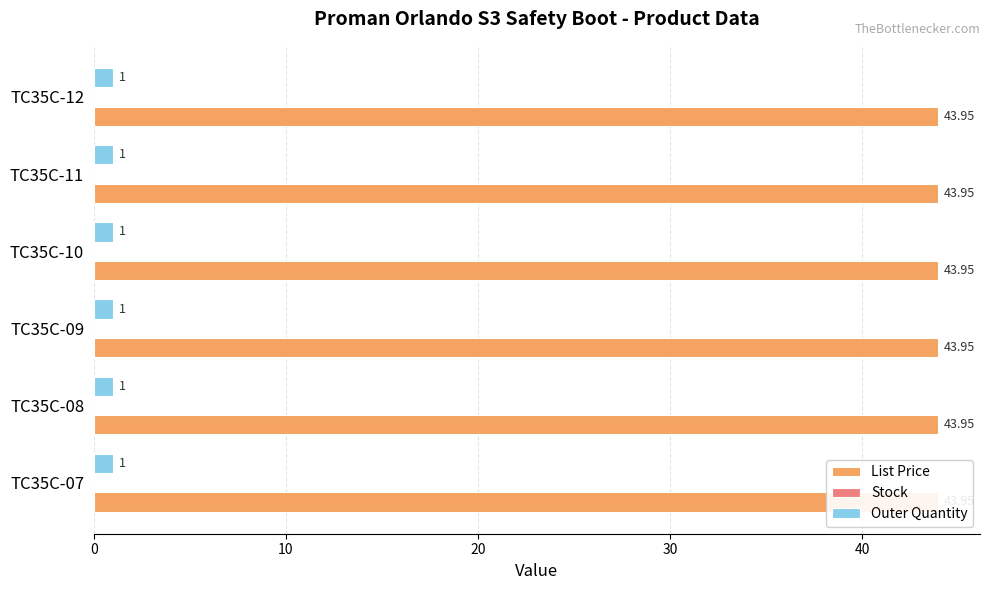

What are all the series names shown in the legend?

List Price, Stock, Outer Quantity